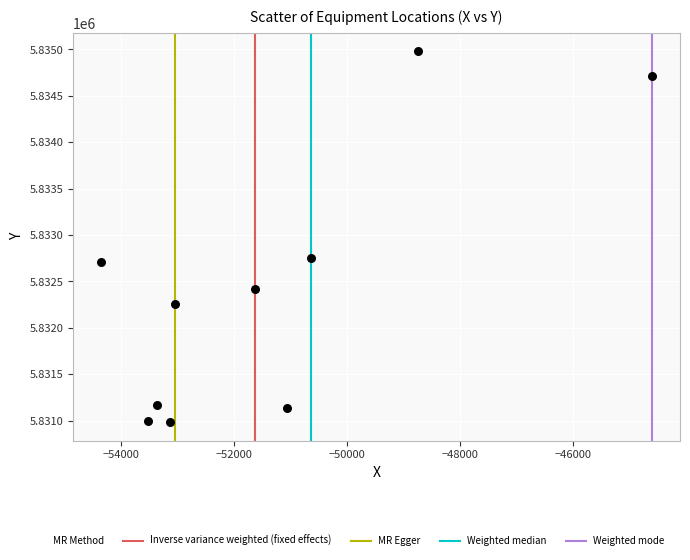

What Y value in the scatter plot is closest to 5832982?

5832755.1